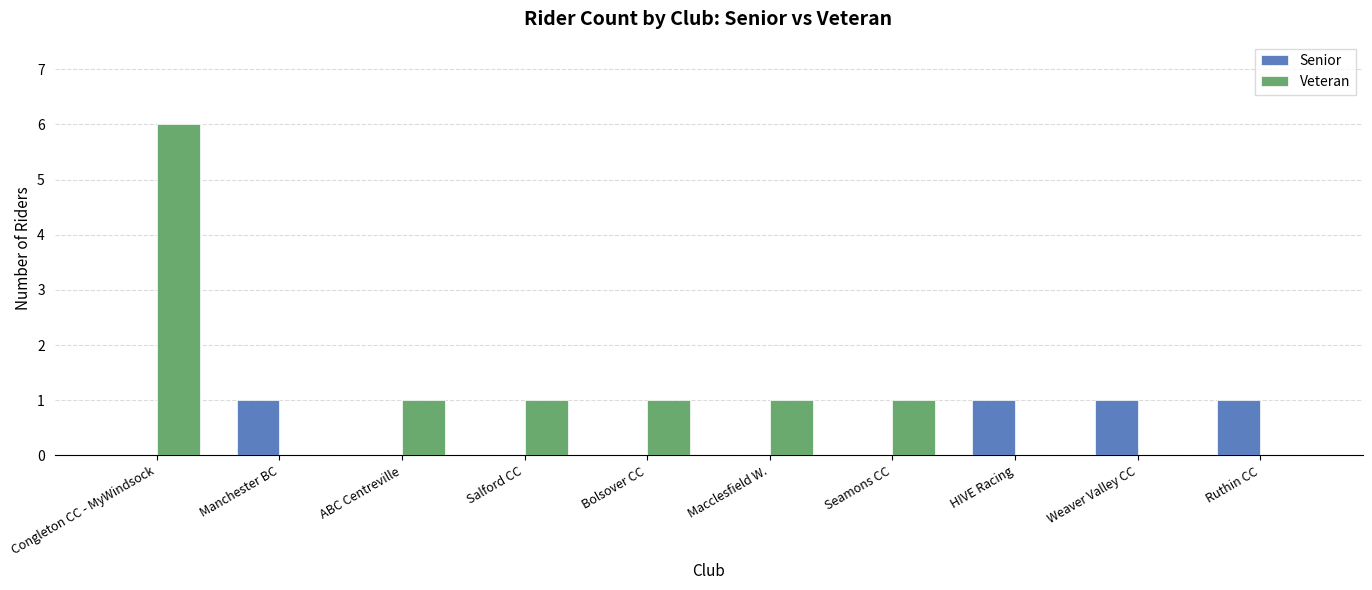

Which category has the highest value in the Veteran series?

Congleton CC - MyWindsock